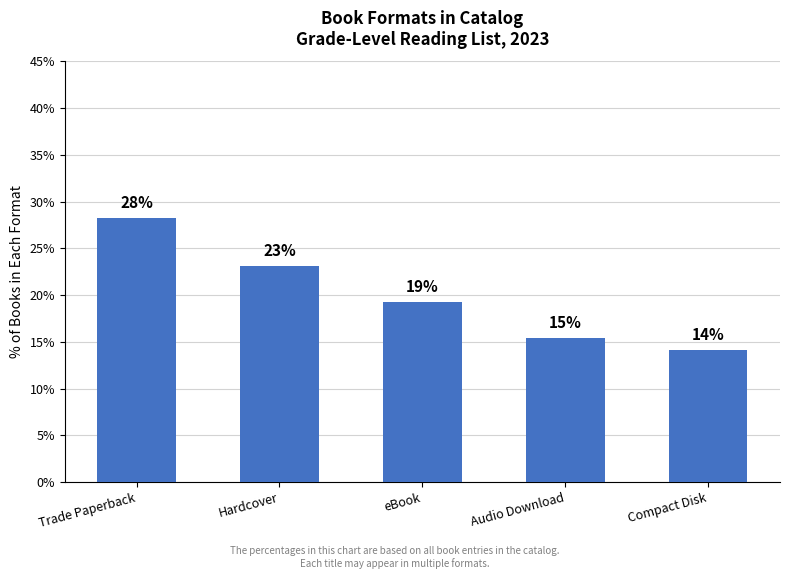

The value at Compact Disk is 14.1. True or false?

True